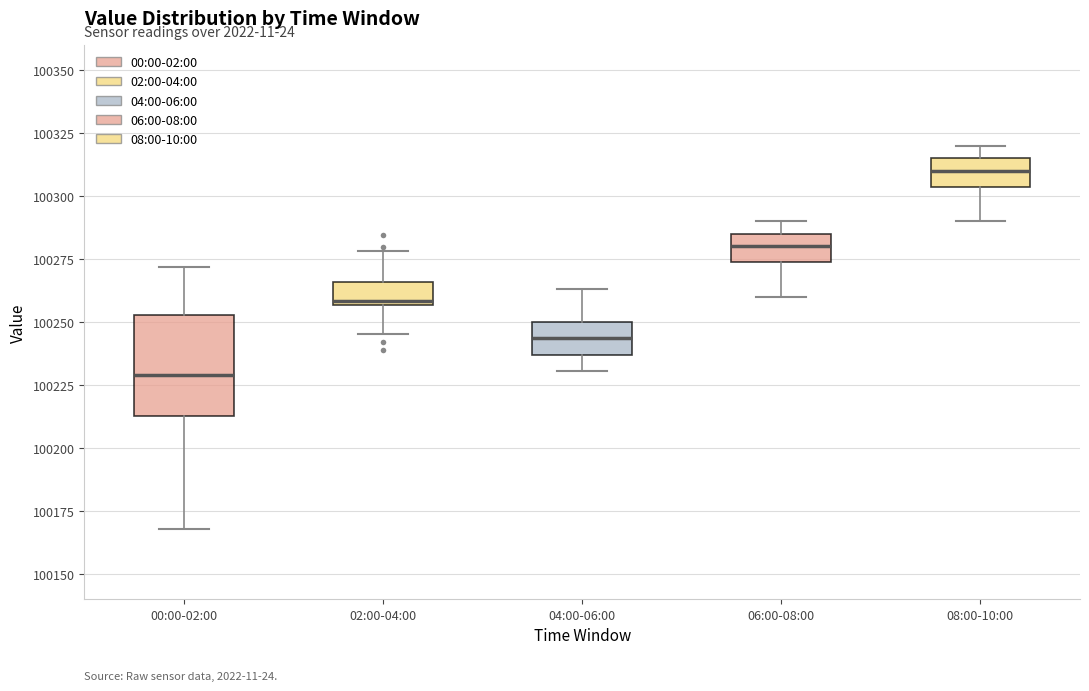

Which box's median line is the highest?

08:00-10:00